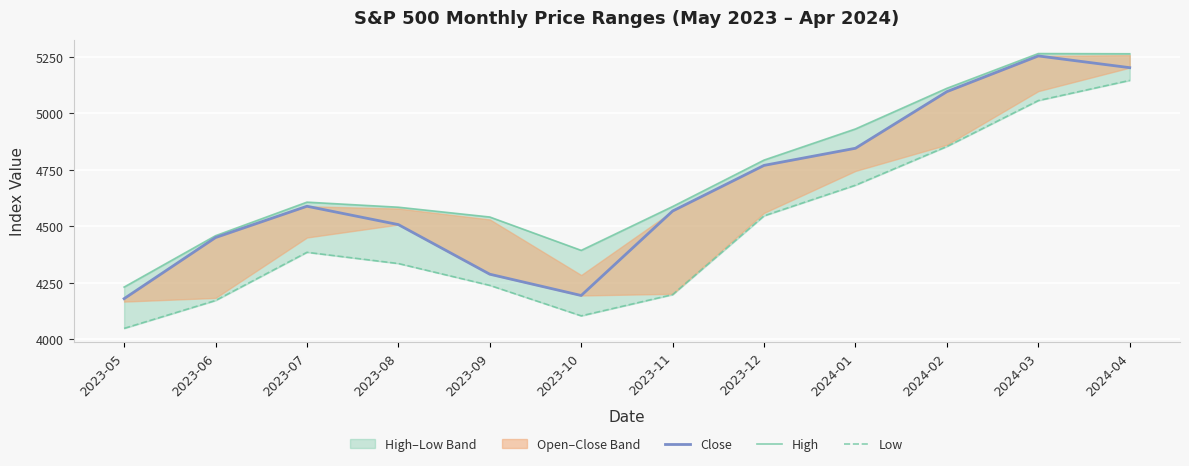

What is the difference between the Low values at 2023-12 and 2024-03?

510.3